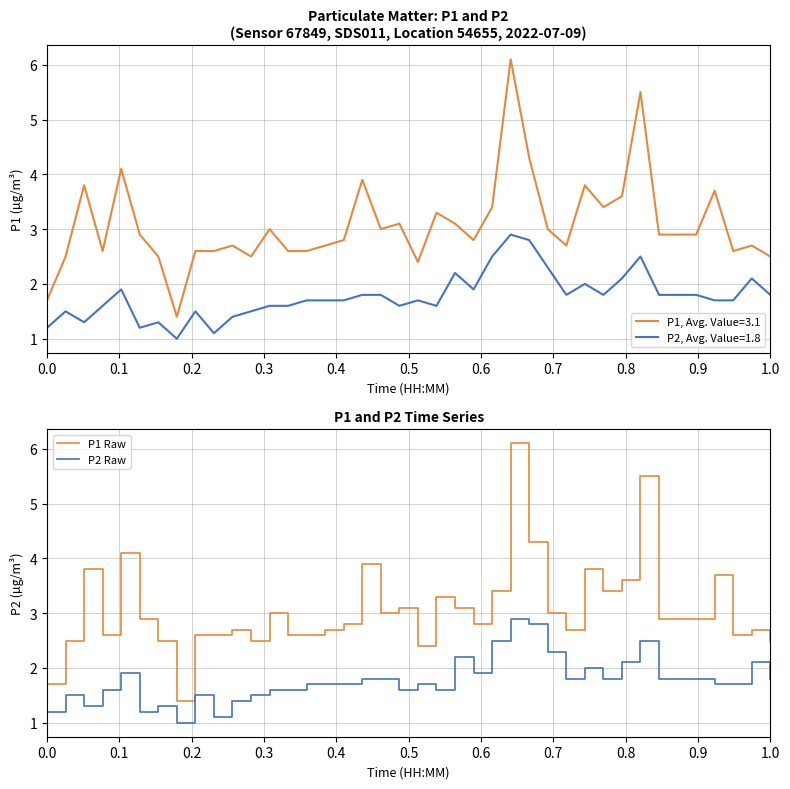

What is the greatest value displayed?

6.1